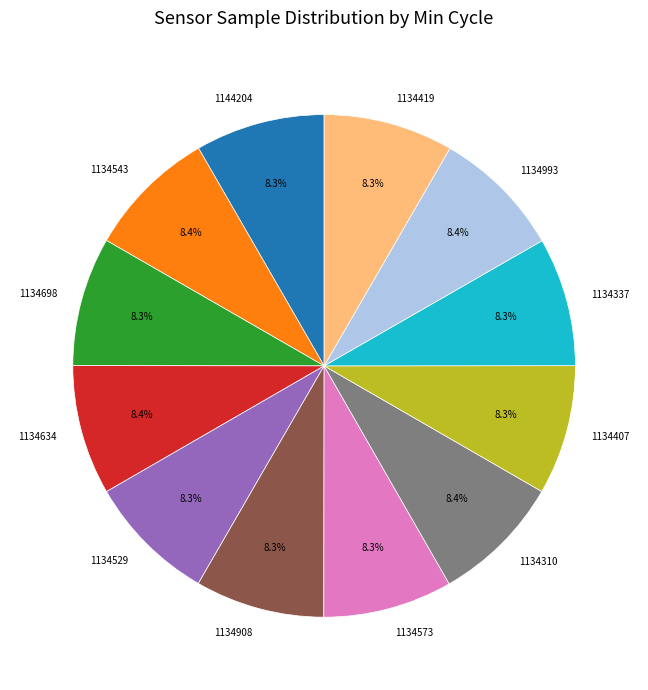

Count the number of slices in the pie.

12